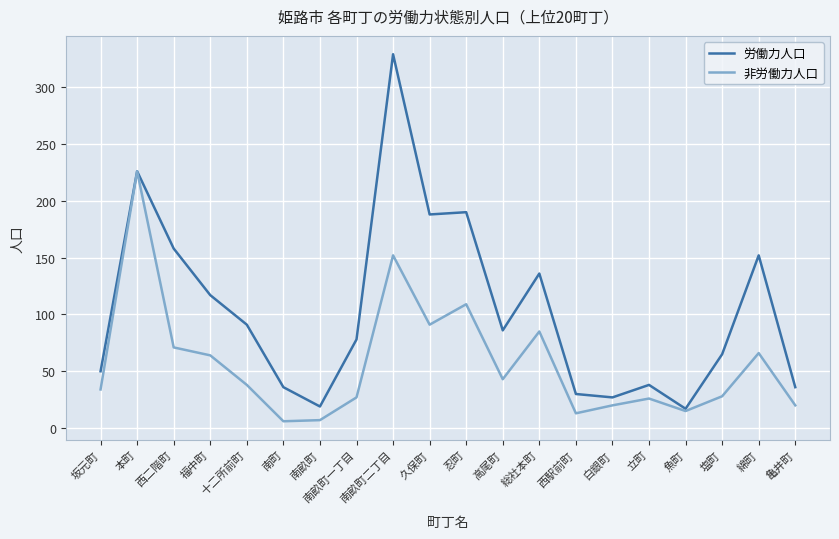

What position from the right is 久保町?

11